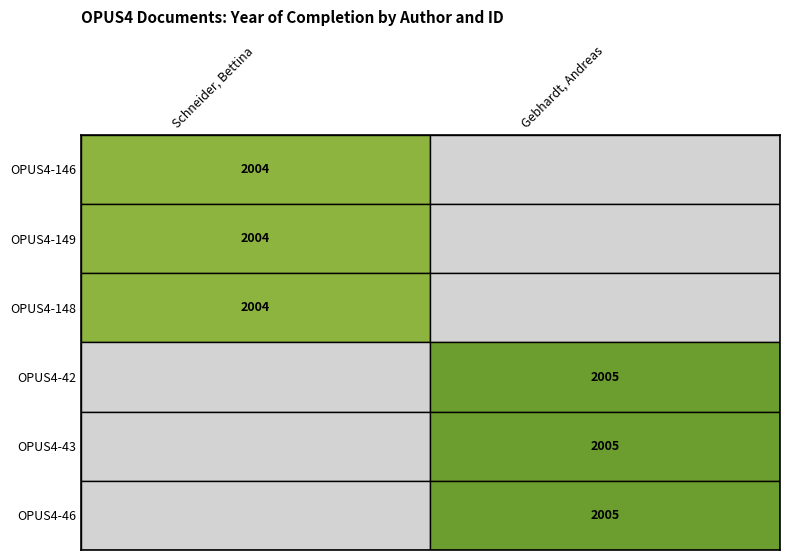

Is the value of Gebhardt, Andreas at OPUS4-42 greater than the value of Schneider, Bettina at OPUS4-148?

Yes